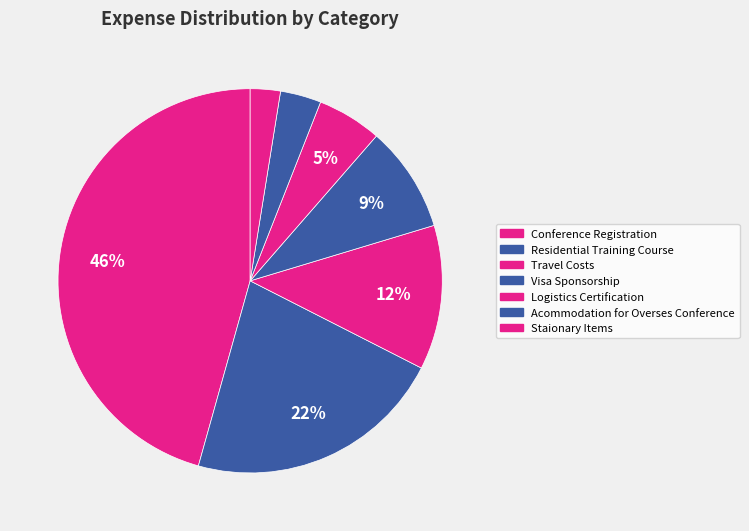

True or false: Visa Sponsorship accounts for 9% of the total.

True